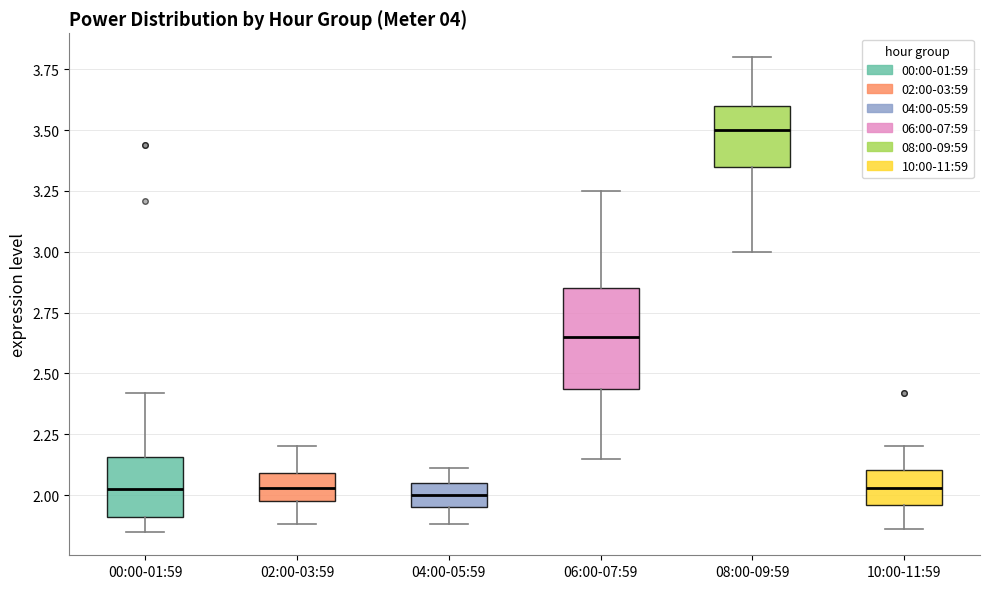

Reading left to right, transcribe this box plot: for each box, give where its median line is, the range the box spans, and where its two whiskers end, as read against the y-axis. The values are not printed on the chart, so give them approximately, as read against the axis.

00:00-01:59: median 2.05, box 1.90 to 2.15, whiskers 1.85 to 2.40
02:00-03:59: median 2.05, box 2.00 to 2.10, whiskers 1.90 to 2.20
04:00-05:59: median 2.00, box 1.95 to 2.05, whiskers 1.90 to 2.10
06:00-07:59: median 2.65, box 2.45 to 2.85, whiskers 2.15 to 3.25
08:00-09:59: median 3.50, box 3.35 to 3.60, whiskers 3.00 to 3.80
10:00-11:59: median 2.05, box 1.95 to 2.10, whiskers 1.85 to 2.20